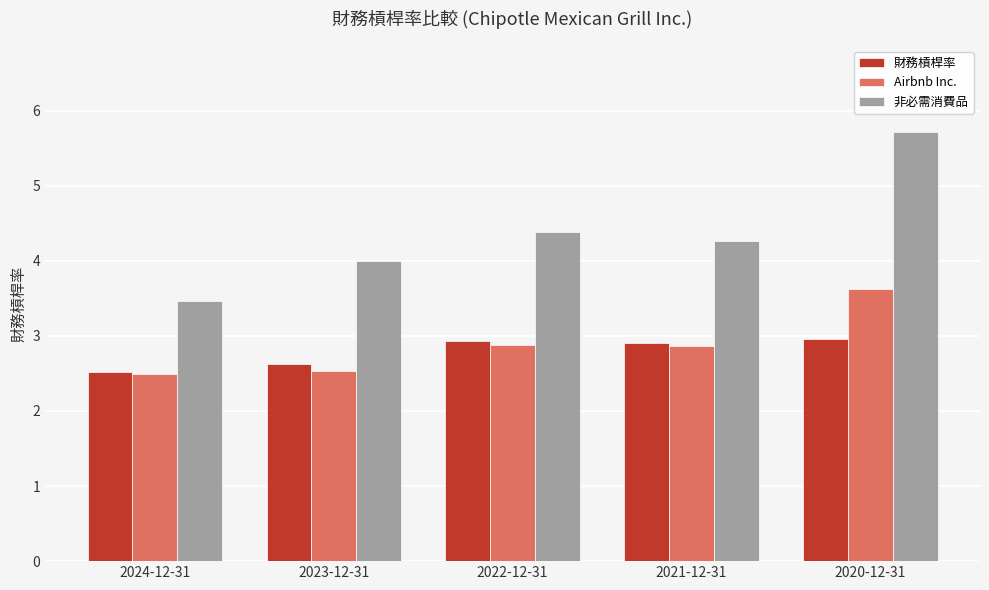

What is the approximate value of 非必需消費品 at 2022-12-31?

4.4